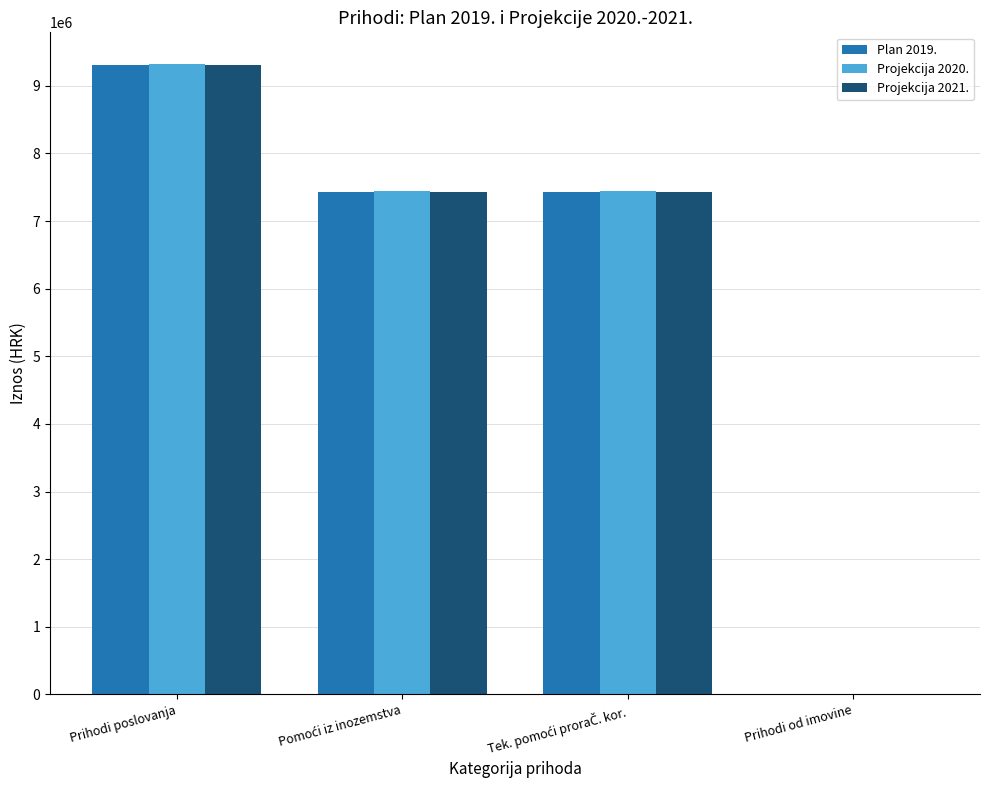

The Projekcija 2020. series shows 15400878 at Prihodi poslovanja. True or false?

False